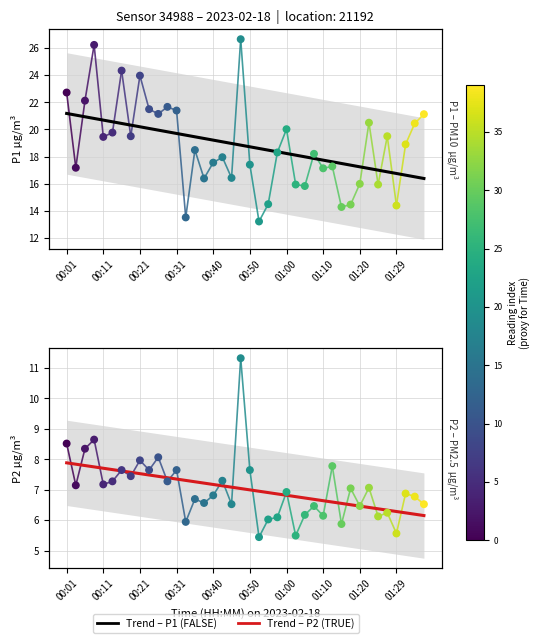

What is the total value across all series at 26?

46.7